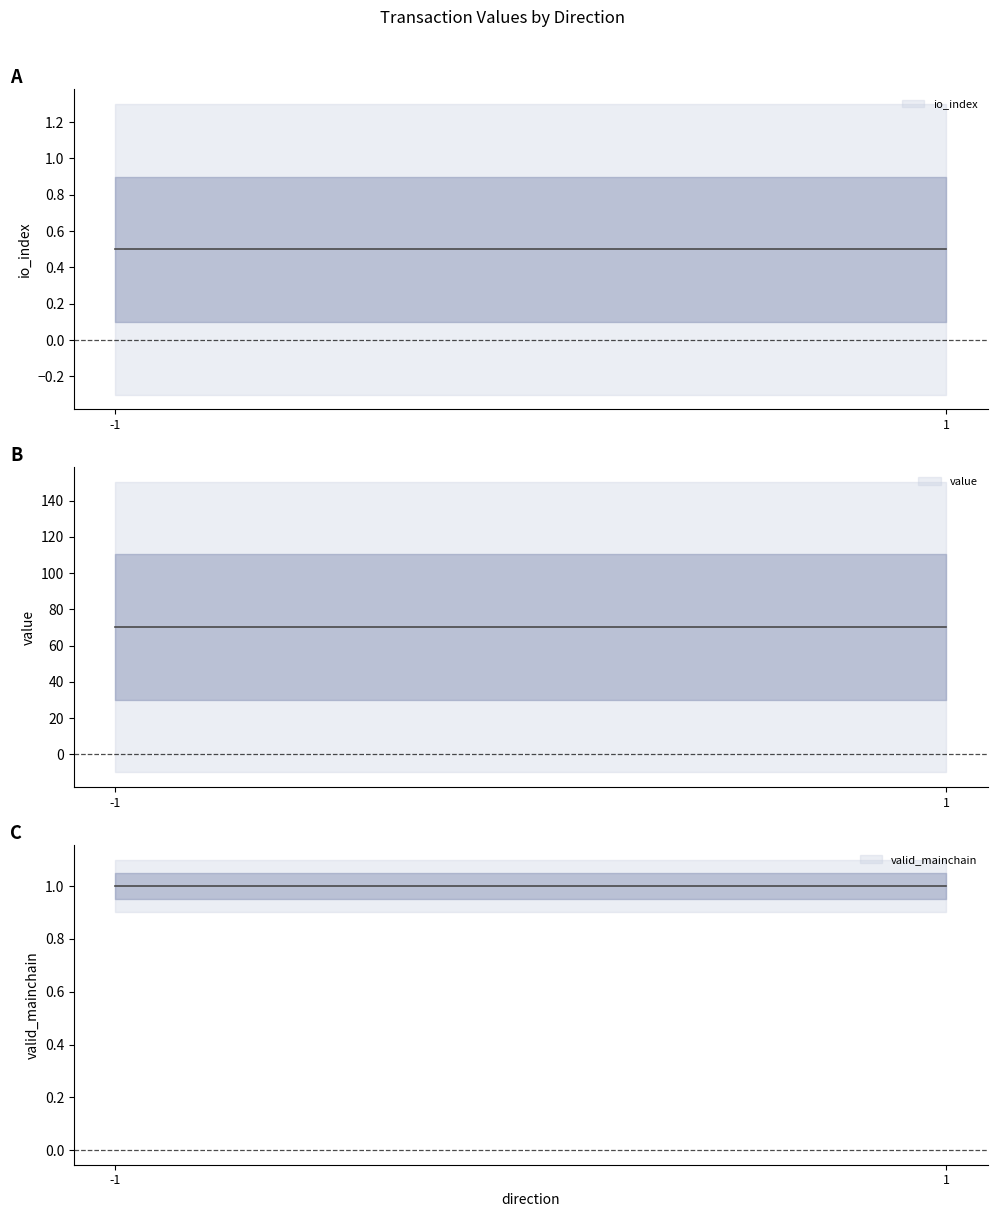

The value of valid_mainchain at 1 is 0.7. True or false?

False